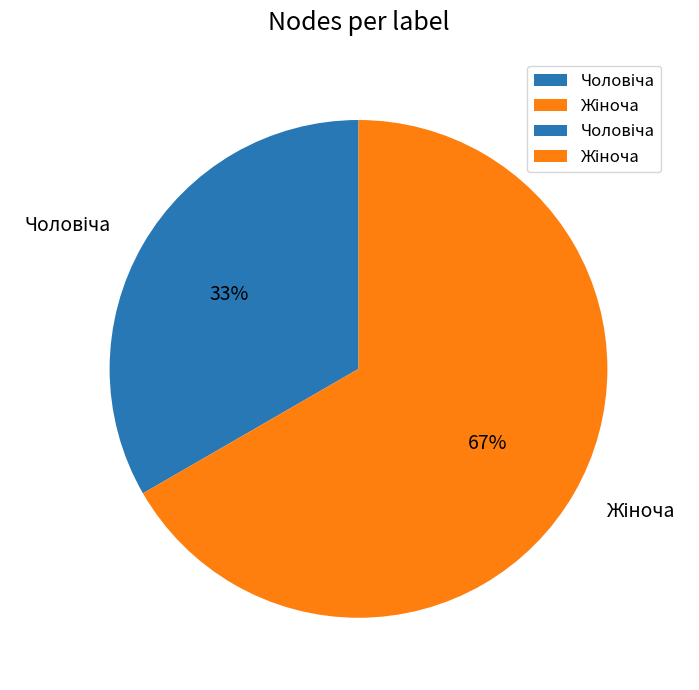

Is there any slice that represents more than half of the pie?

Yes